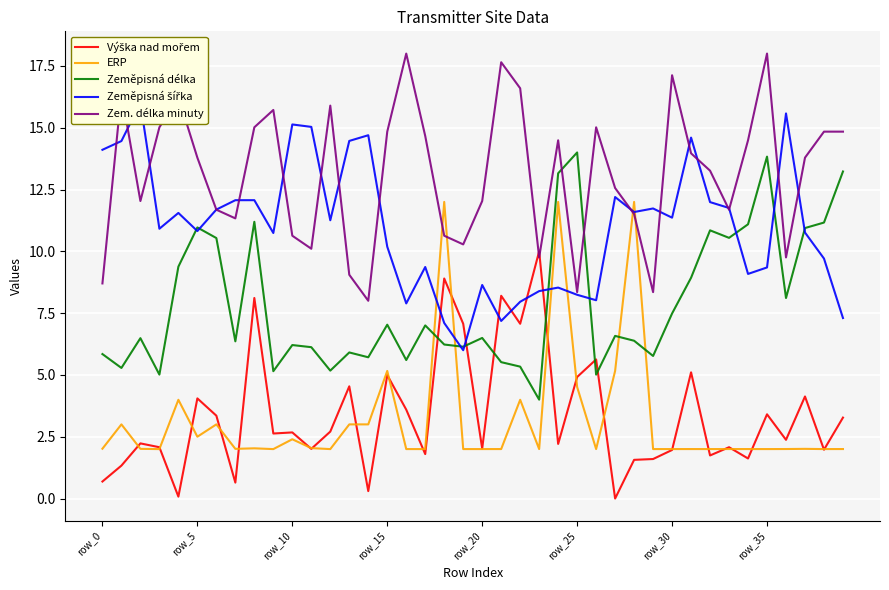

Rank the series by their maximum value, from lowest to highest.

Výška nad mořem, ERP, Zeměpisná délka, Zeměpisná šířka, Zem. délka minuty